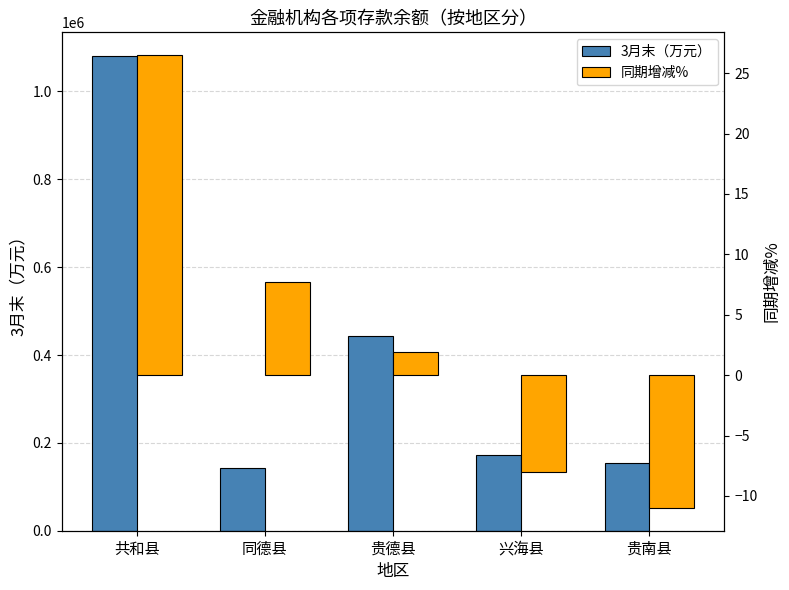

What is the value of the 3月末（万元） bar at the 4th from the left?

173172.0